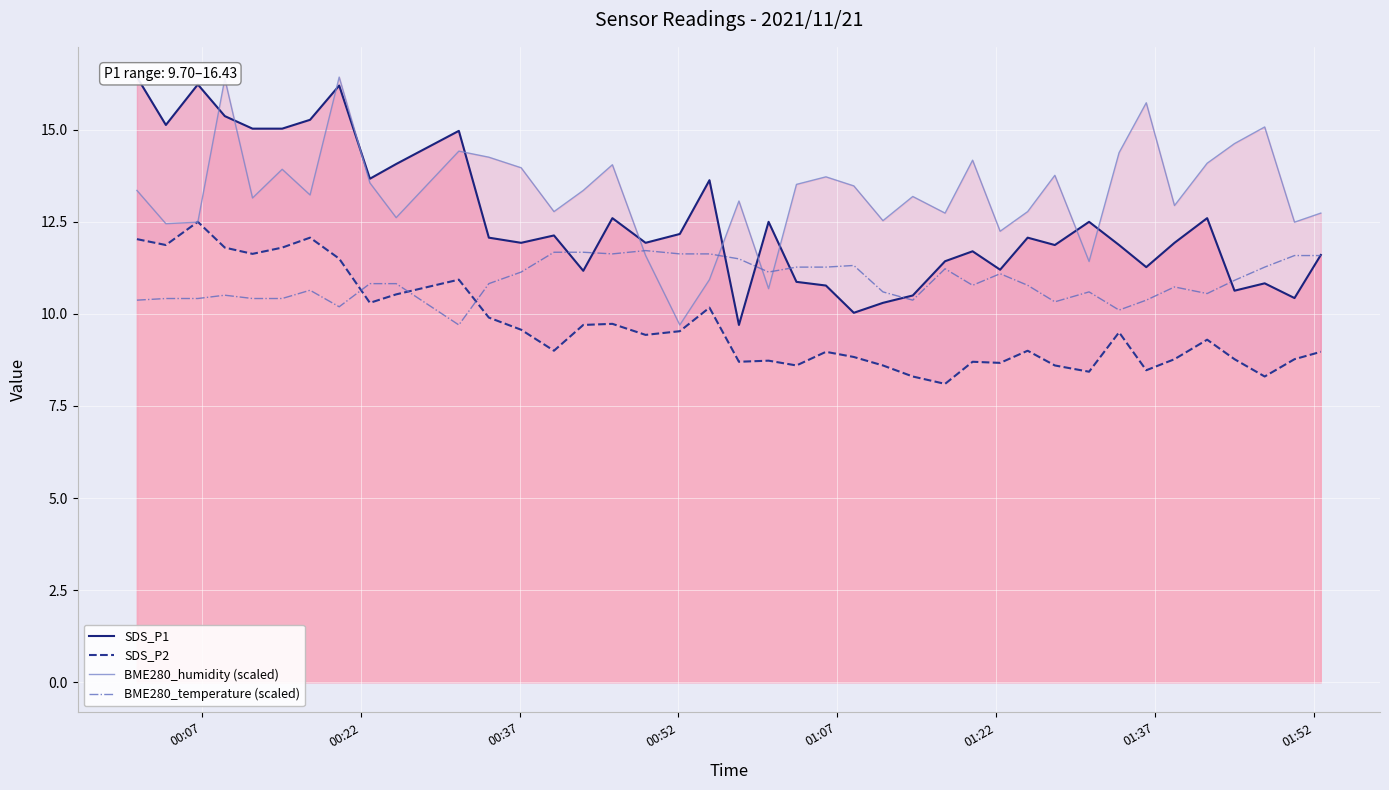

Which series ends up on top after the final intersection of BME280_temperature (scaled) and SDS_P2?

BME280_temperature (scaled)